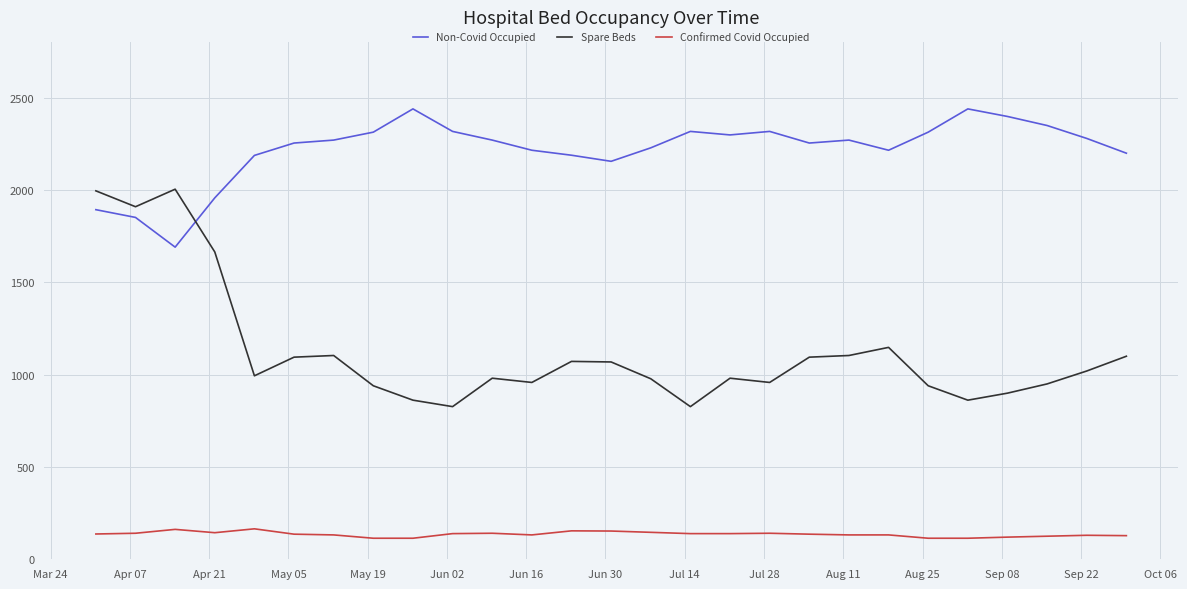

Which series has the largest range (max minus min)?

Spare Beds